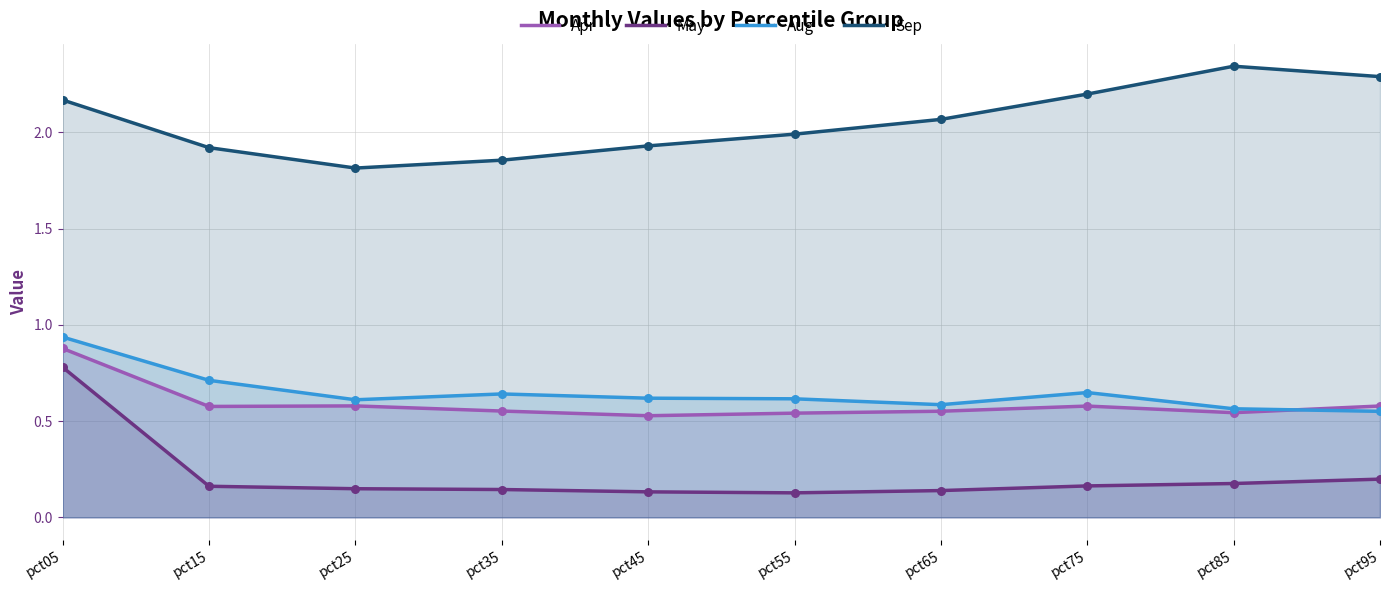

What are all the series names shown in the legend?

Apr, May, Aug, Sep